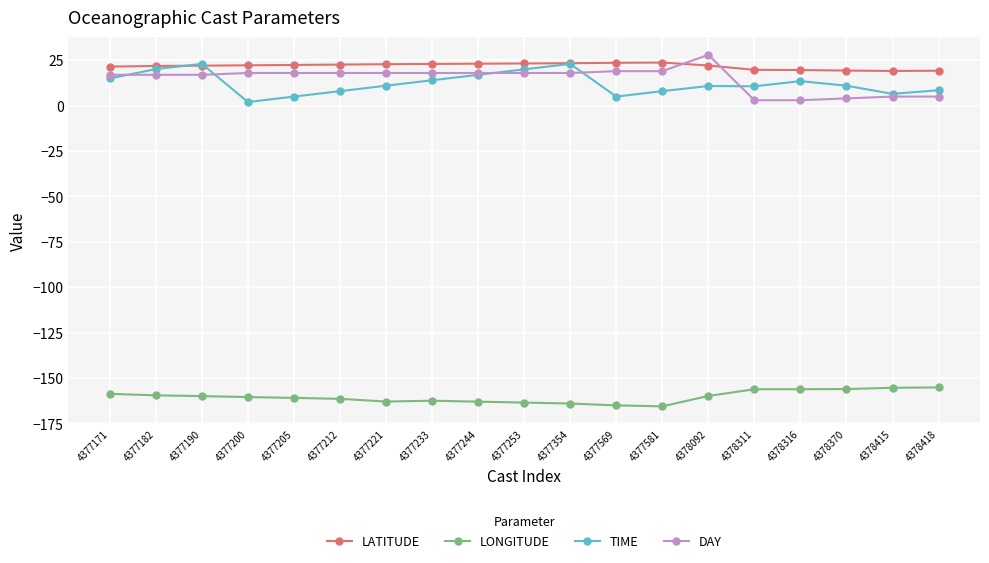

What is the value of the LATITUDE point at the 5th from the left?

22.4